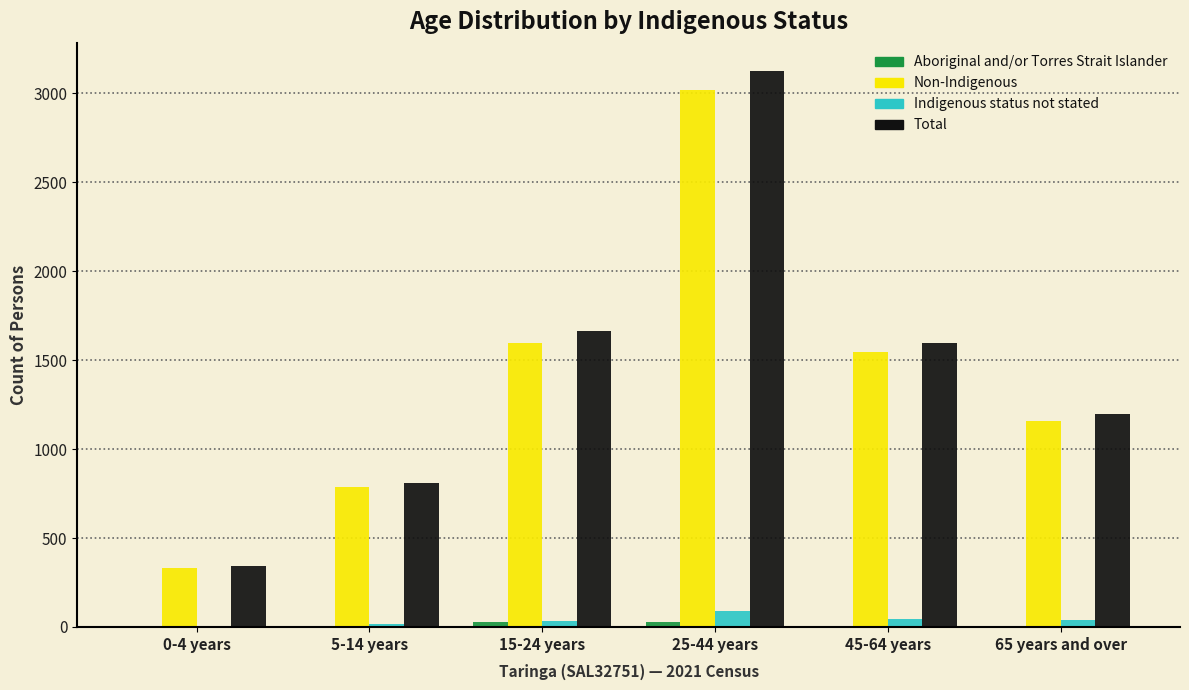

Which series changed the most between 25-44 years and 45-64 years?

Total